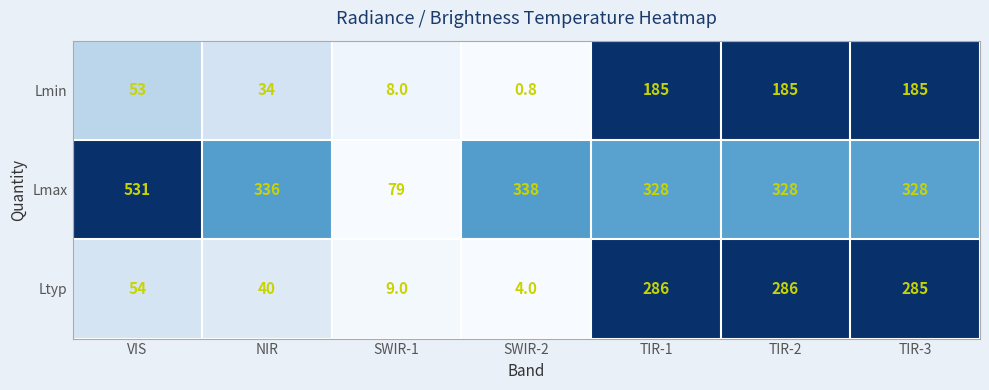

What is the total value across all series at SWIR-2?

342.8